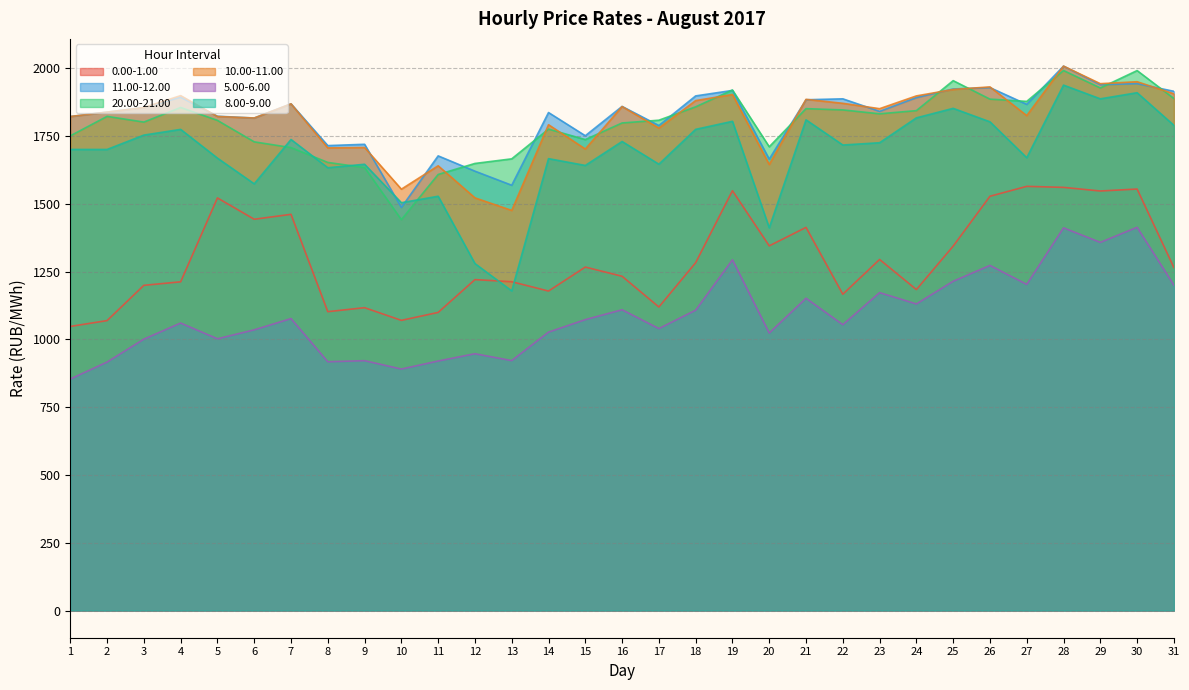

Which series changed the most between 11 and 21?

0.00-1.00